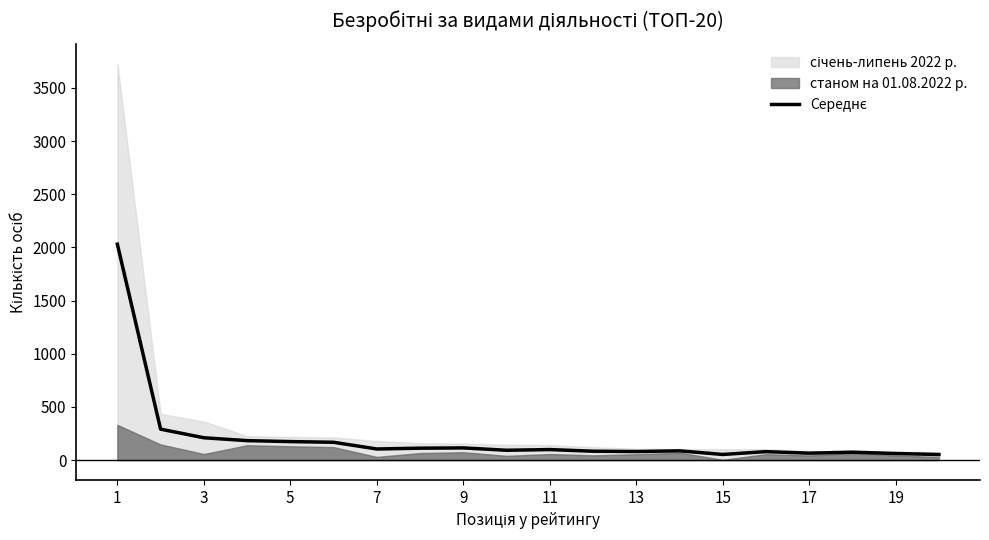

How many data points are less than 99?

10